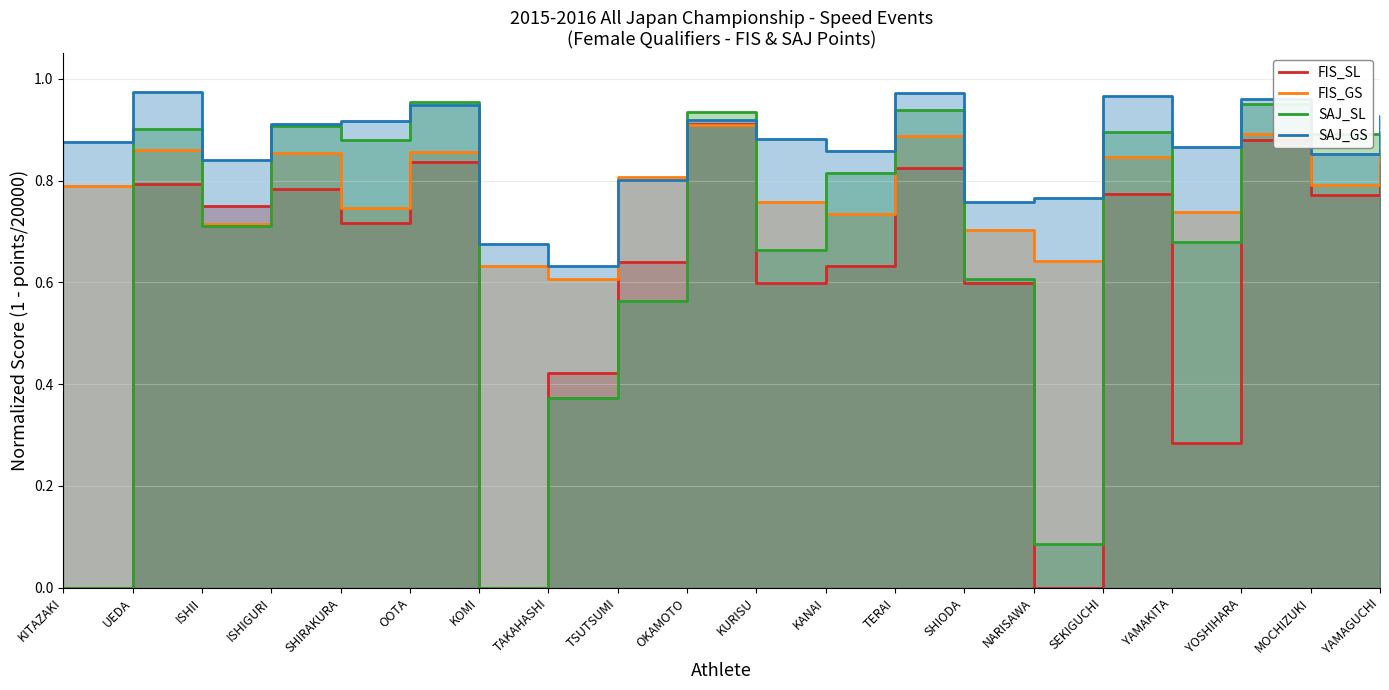

What is the sum of all SAJ_GS values?

17.3